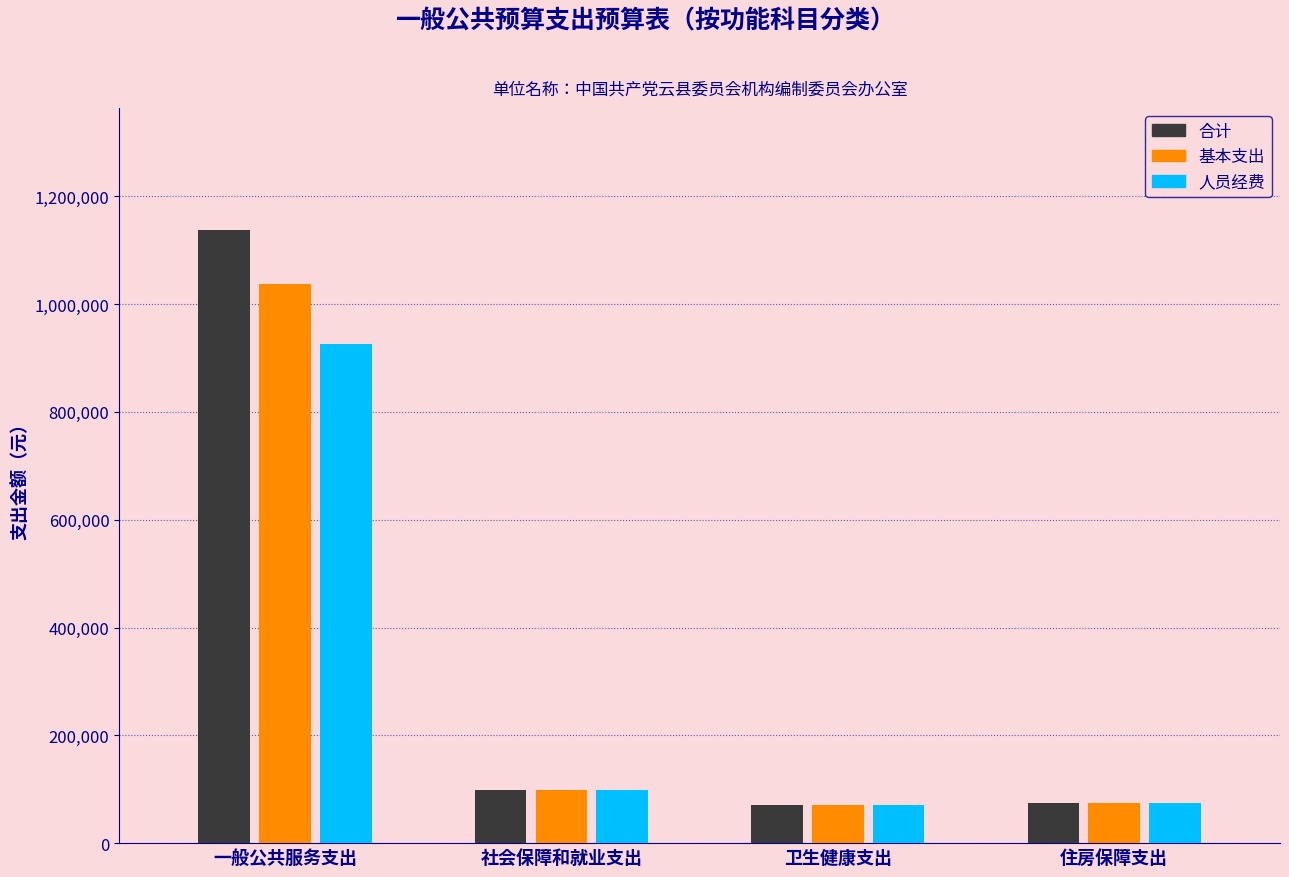

What is the difference between the maximum and minimum values in the 基本支出 series?

965506.6